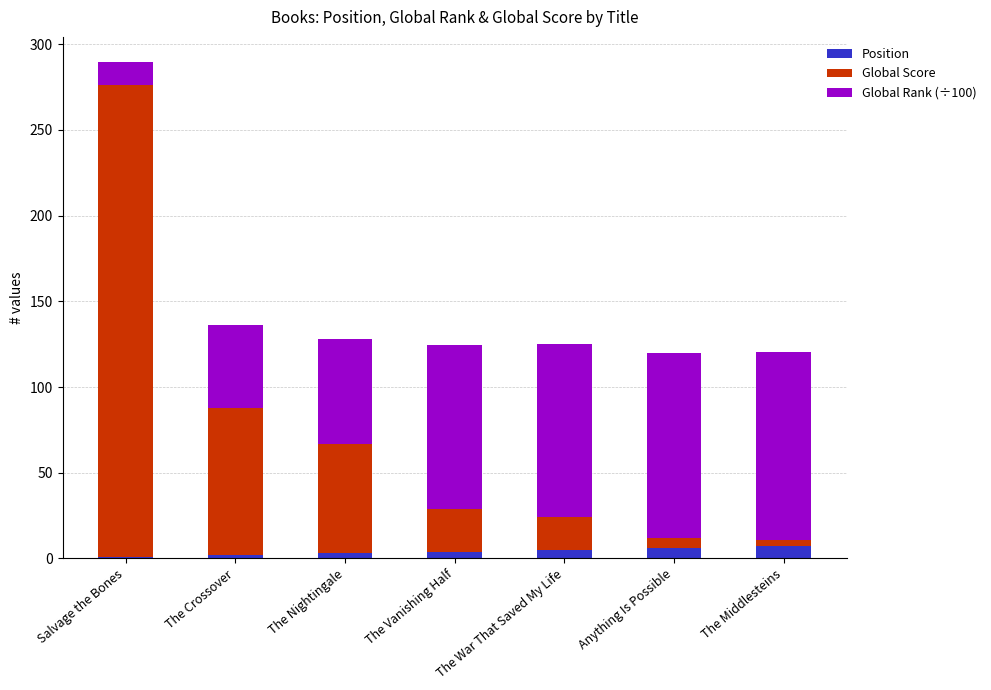

The value of Position at The Middlesteins is 7.0. True or false?

True